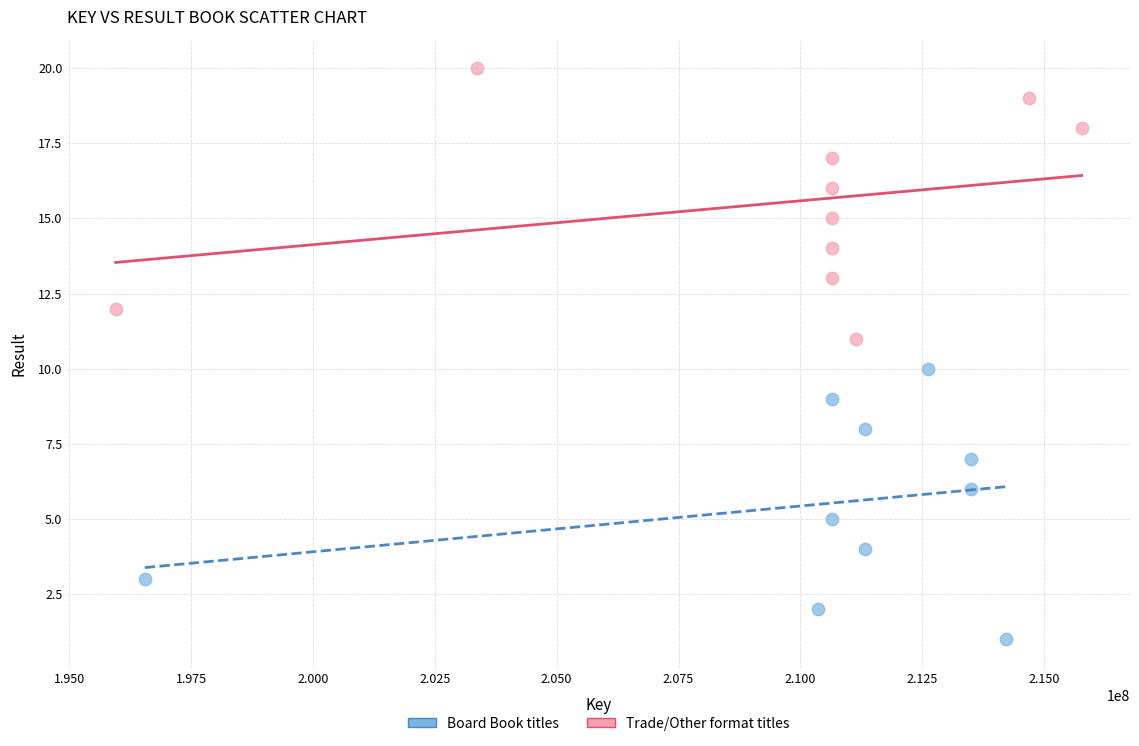

Which series contains the lowest Y value?

Board Book titles